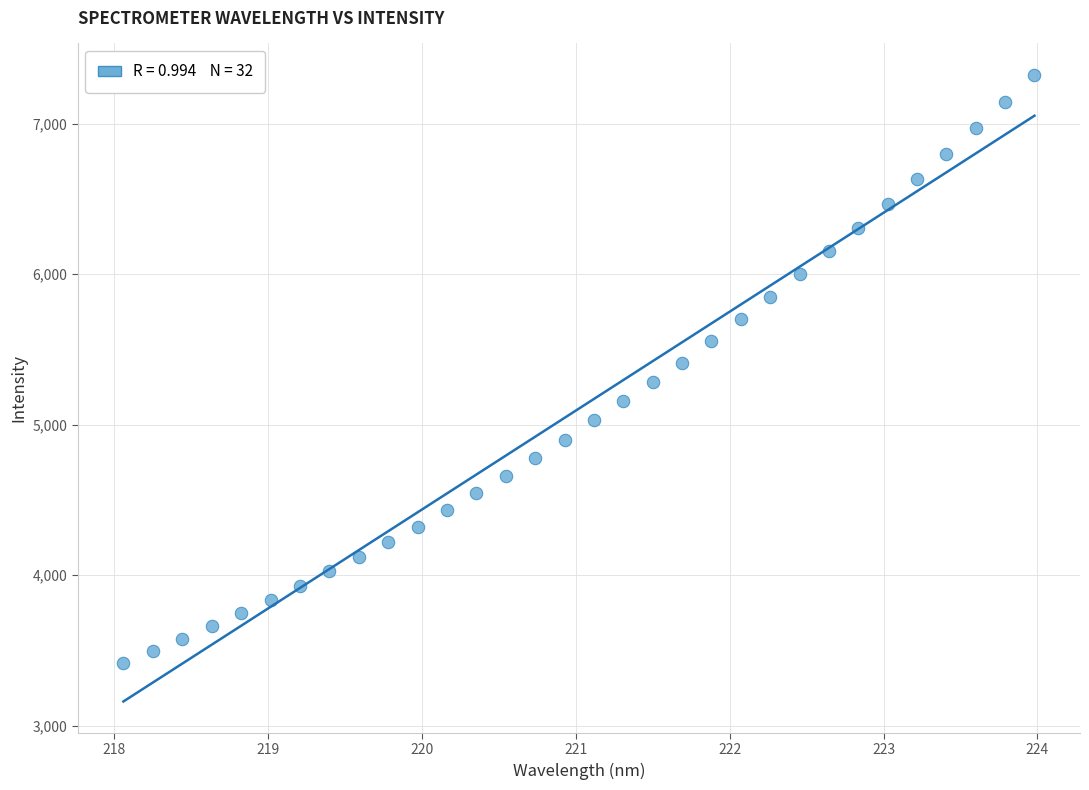

What is the range of Y values (max minus min)?

3908.2